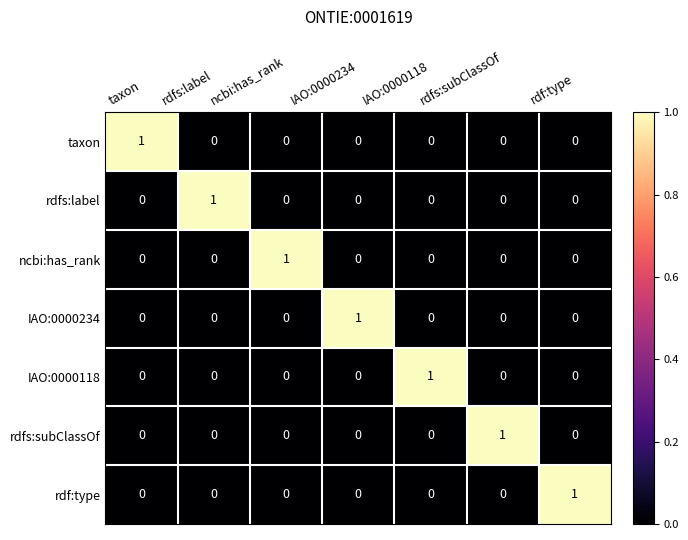

Count the IAO:0000118 values in the range 0 to 1.

7